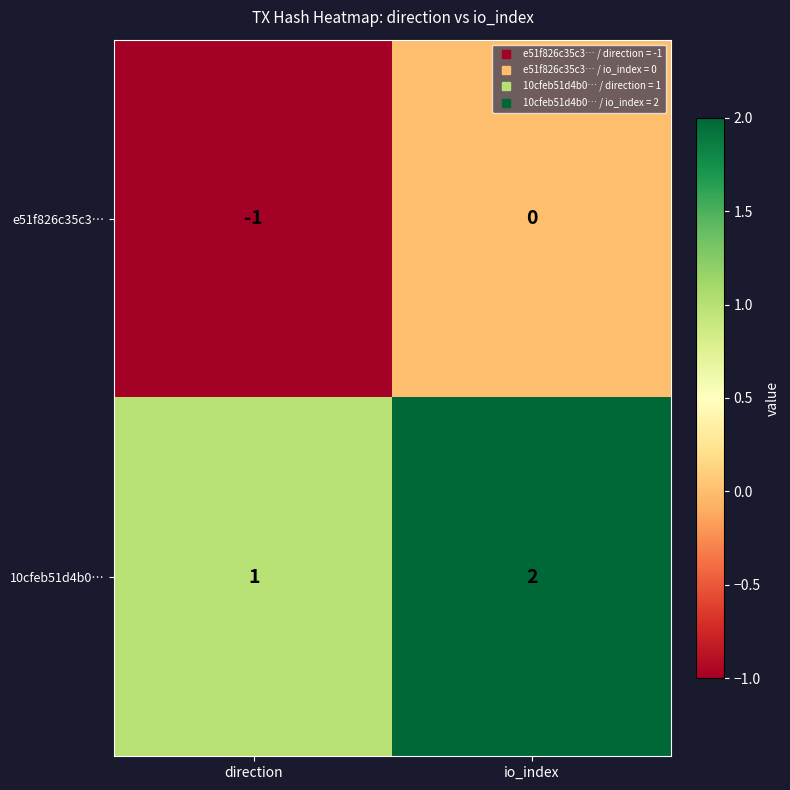

Is it true that e51f826c35c3… equals -1 at direction?

True